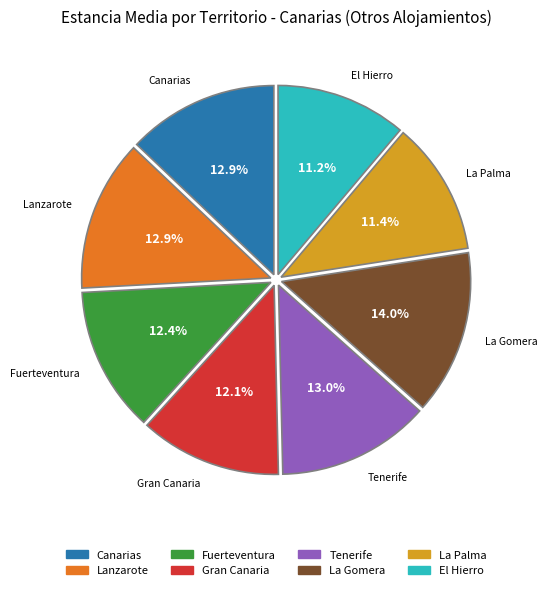

Is there a majority slice in this chart?

No